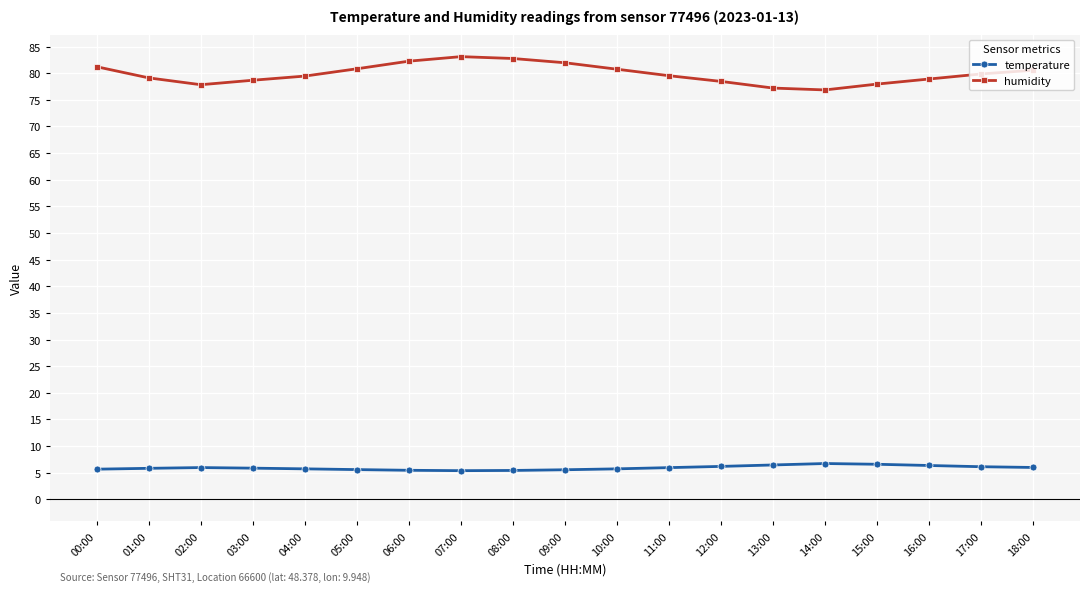

True or false: humidity and temperature cross at least once.

False